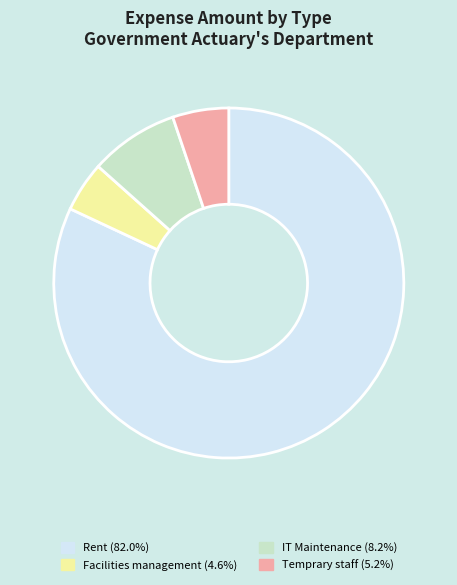

How many segments does this pie chart have?

4